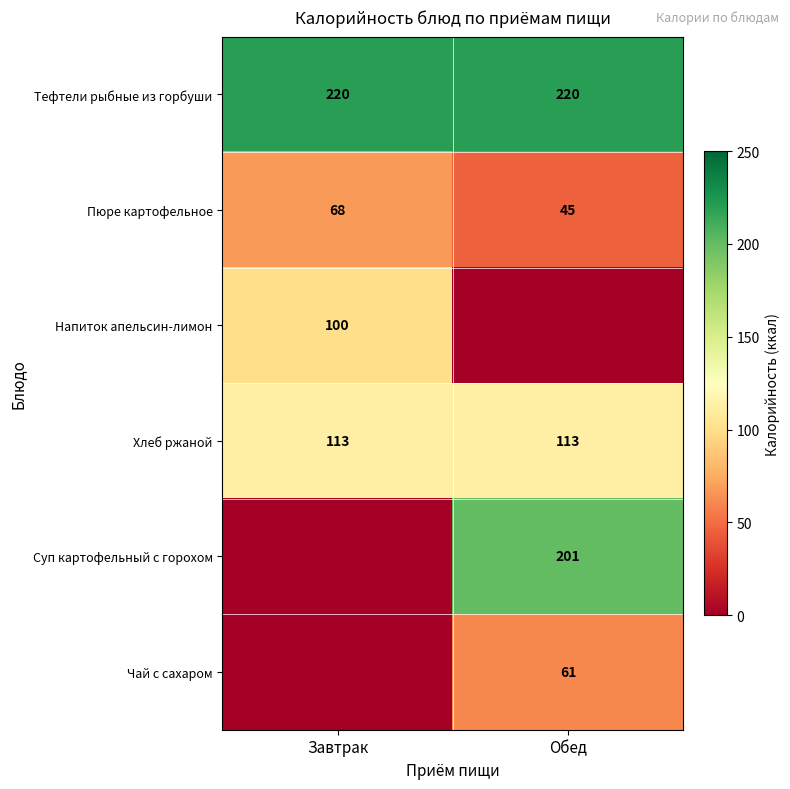

What is the sum of all Пюре картофельное values?

113